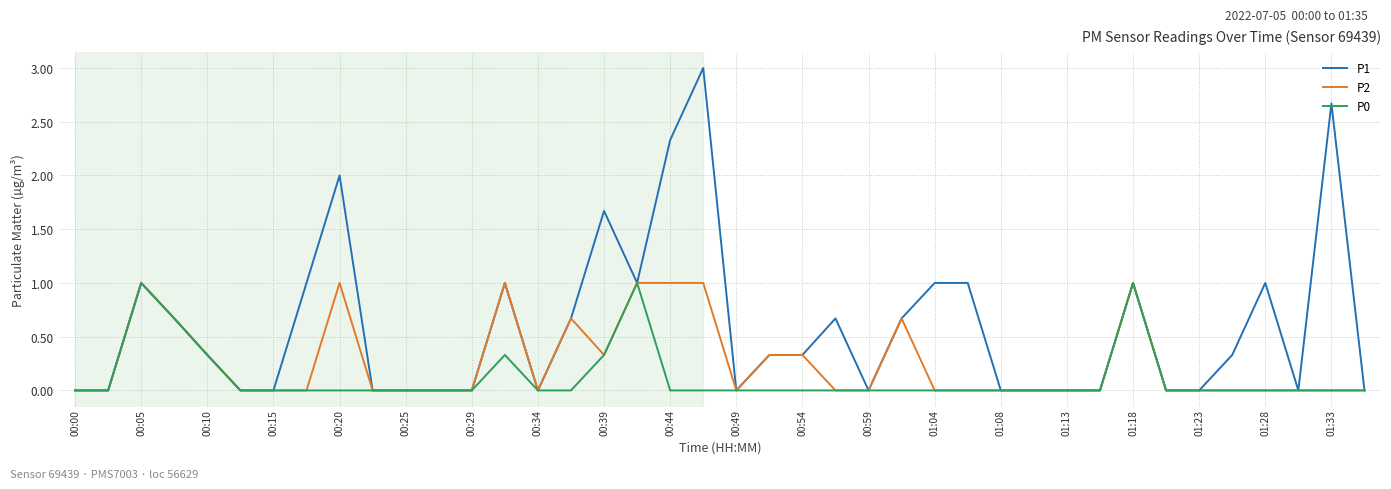

What is the highest value of the P2 series?

1.0